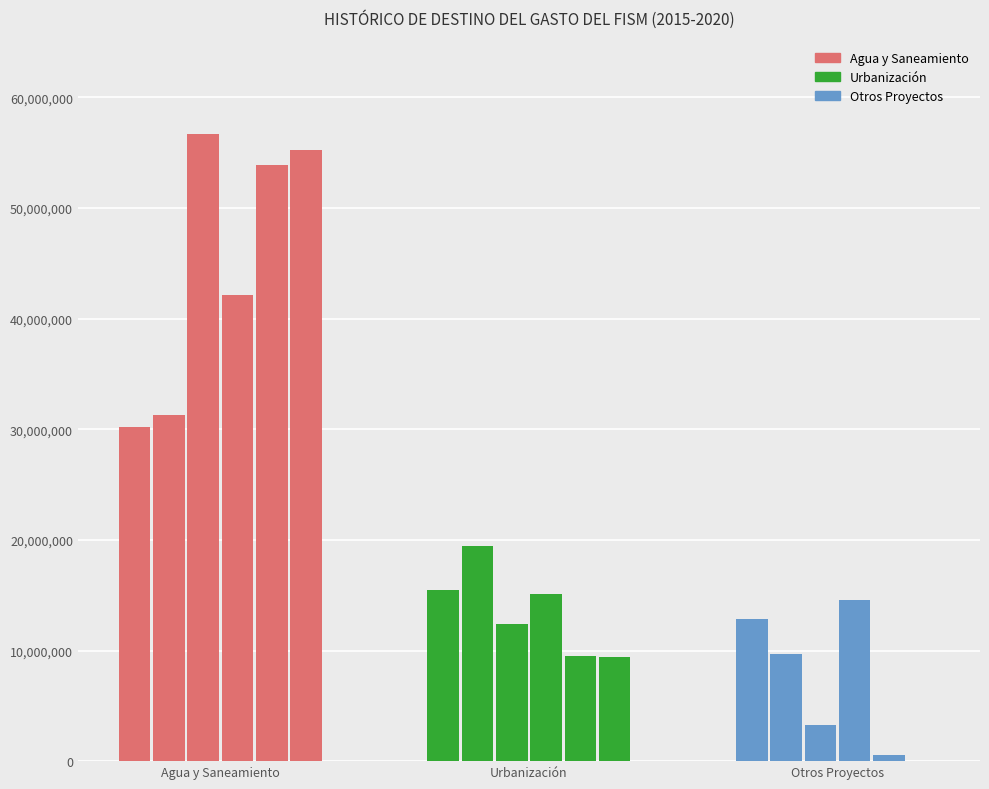

The value of Agua y Saneamiento at 2018 is 20556790.4. True or false?

False